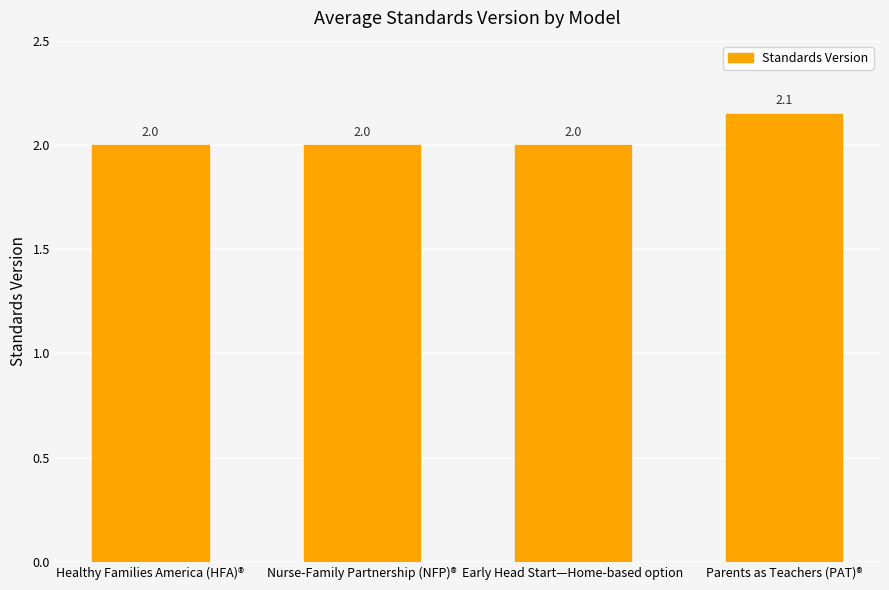

What is the smallest value displayed?

2.0